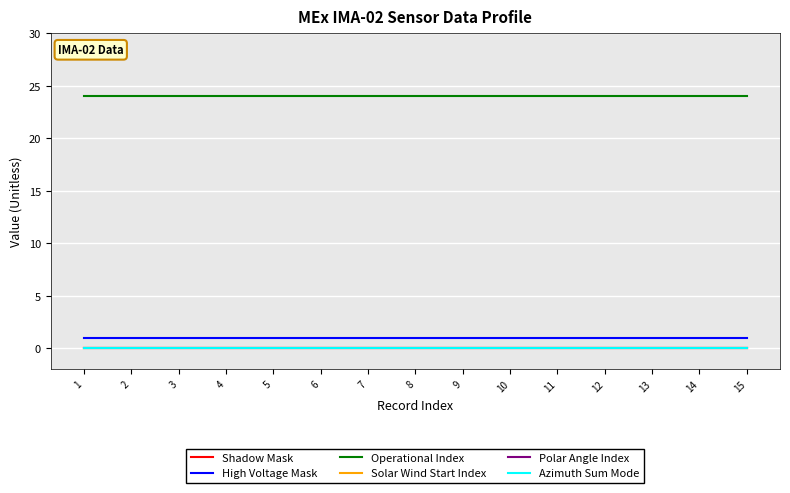

True or false: Operational Index and Azimuth Sum Mode cross at least once.

False